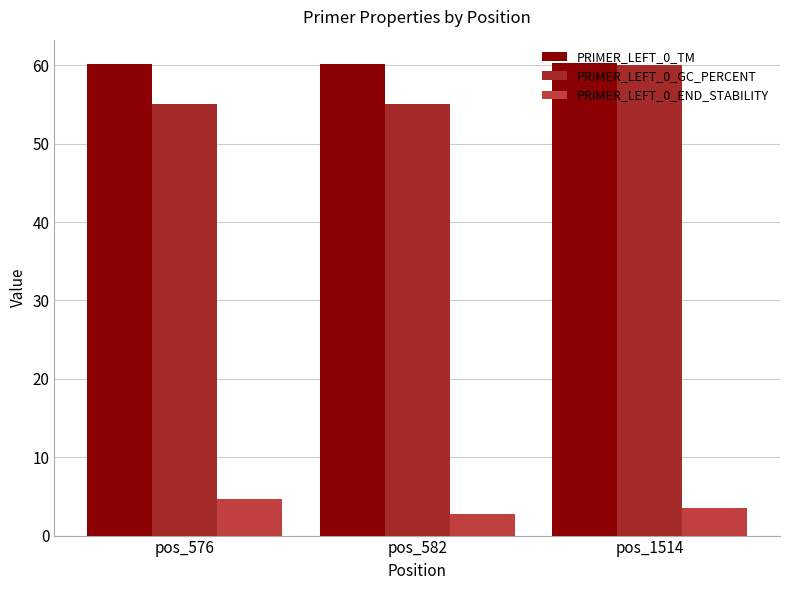

Count the number of data series in this chart.

3